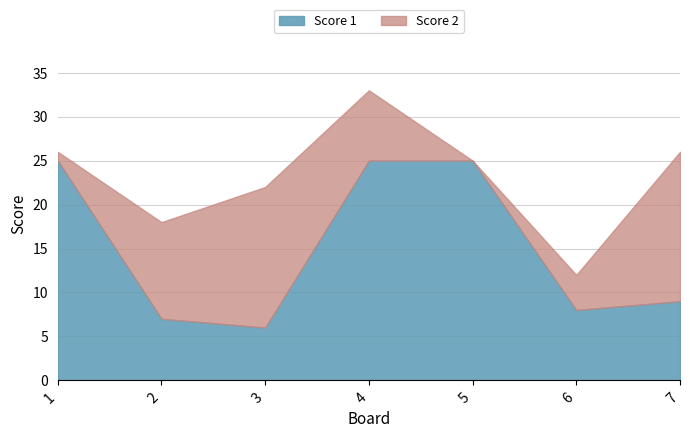

What is the average value?

15